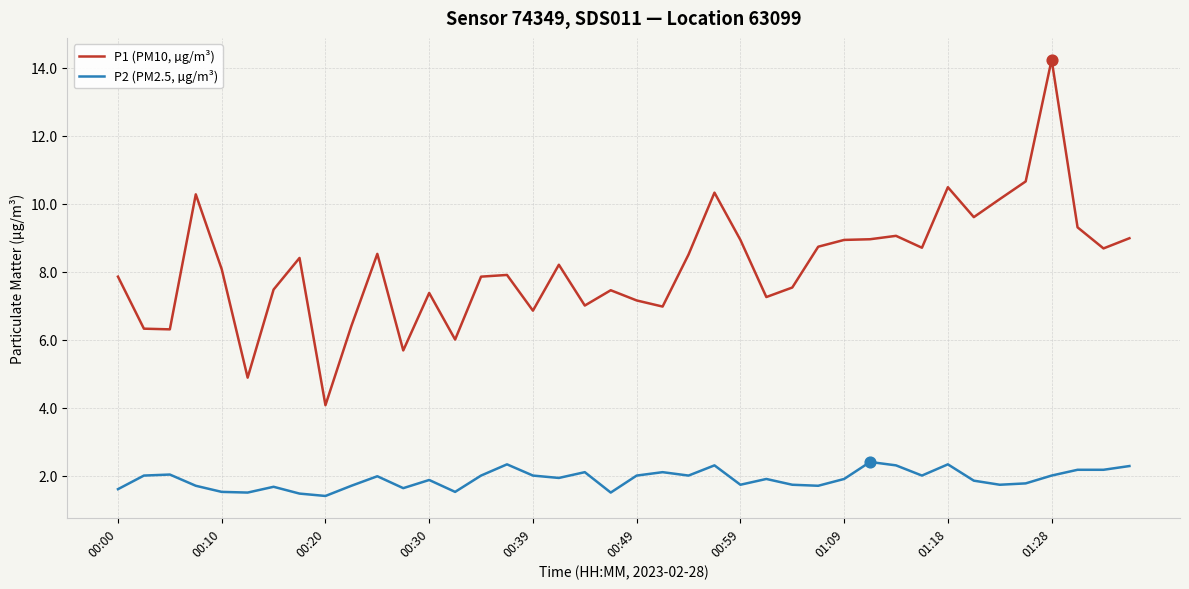

Which series has the largest total across all categories?

P1 (PM10, µg/m³)